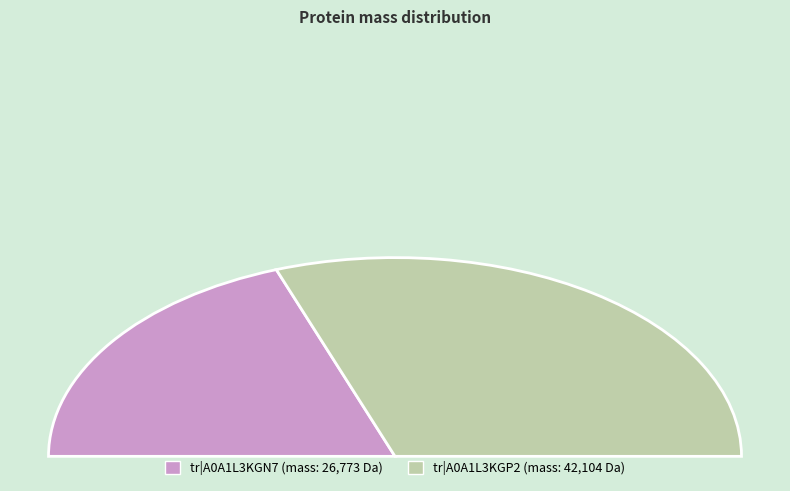

Rank the categories by value from highest to lowest.

tr|A0A1L3KGP2|A0A1L3KGP2_9VIRU, tr|A0A1L3KGN7|A0A1L3KGN7_9VIRU